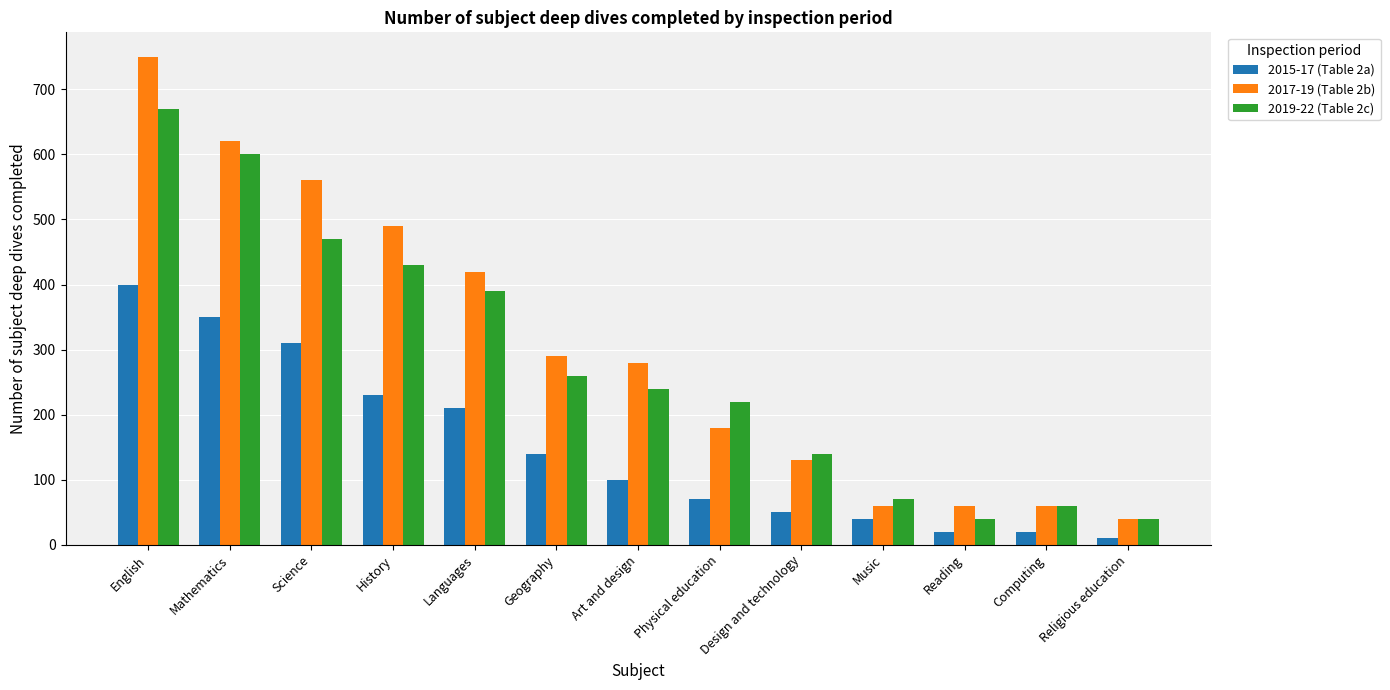

Reading right to left, list all the values displayed in this chart.

2015-17 (Table 2a): 10	20	20	40	50	70	100	140	210	230	310	350	400
2017-19 (Table 2b): 40	60	60	60	130	180	280	290	420	490	560	620	750
2019-22 (Table 2c): 40	60	40	70	140	220	240	260	390	430	470	600	670